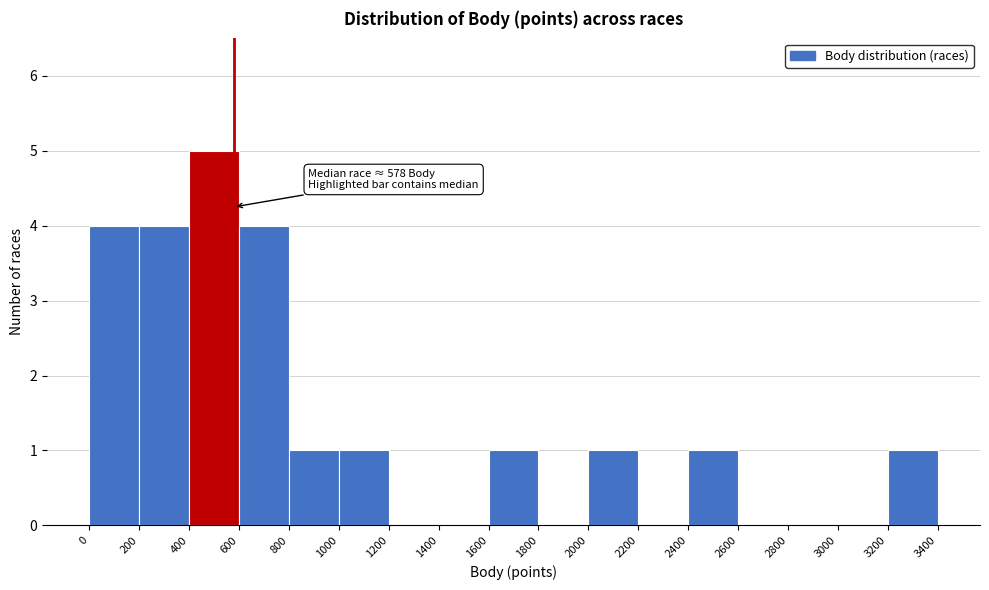

Over which range of the x-axis is the bar tallest?

400 to 600